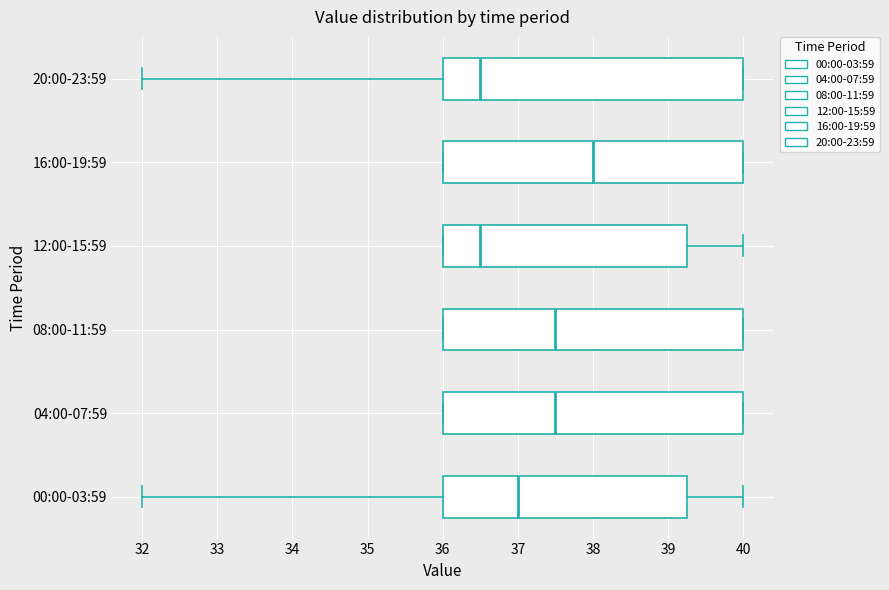

Reading bottom to top, read every box against the x-axis: the position of its median line, the range the box covers, and the ends of its whiskers. The values are not printed on the chart, so give them approximately, as read against the axis.

00:00-03:59: median 37.0, box 36.0 to 39.3, whiskers 32.0 to 40.0
04:00-07:59: median 37.5, box 36.0 to 40.0, whiskers 36.0 to 40.0
08:00-11:59: median 37.5, box 36.0 to 40.0, whiskers 36.0 to 40.0
12:00-15:59: median 36.5, box 36.0 to 39.3, whiskers 36.0 to 40.0
16:00-19:59: median 38.0, box 36.0 to 40.0, whiskers 36.0 to 40.0
20:00-23:59: median 36.5, box 36.0 to 40.0, whiskers 32.0 to 40.0